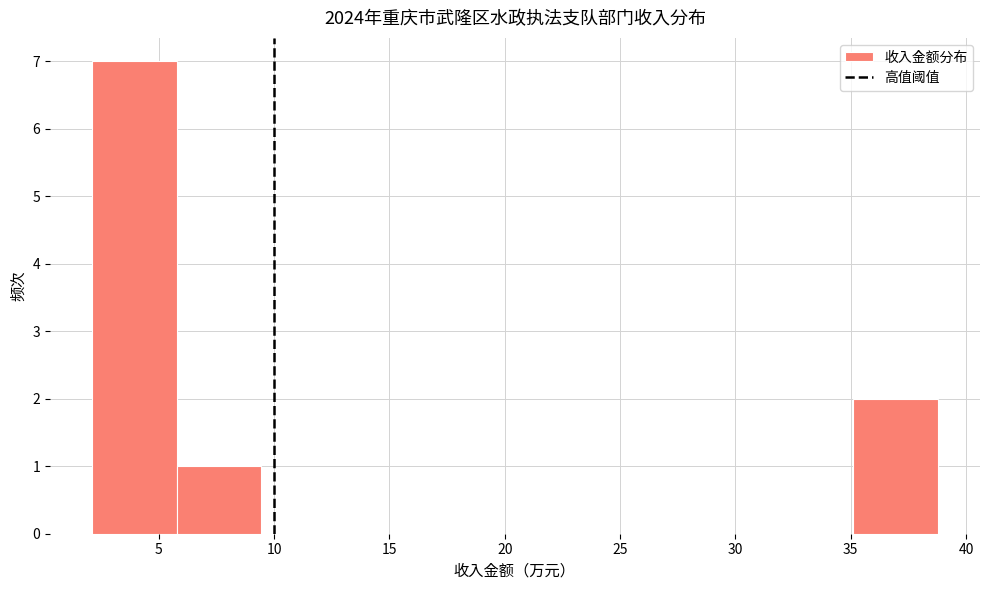

What is the height of the bar covering 2.0 to 6.0 on the x-axis? Neither the bar edges nor the heights are printed on the chart, so give them approximately, as read against the axes.

7